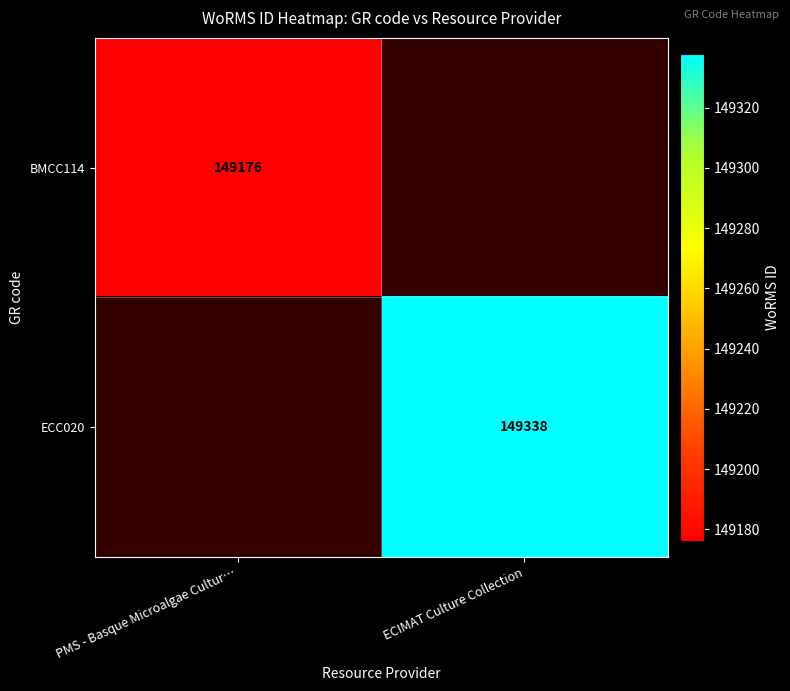

Is it true that ECC020 equals 78391.1 at ECIMAT Culture Collection?

False